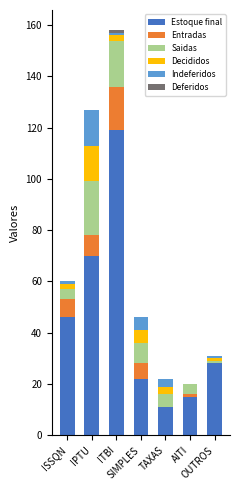

Are the bars horizontal?

No